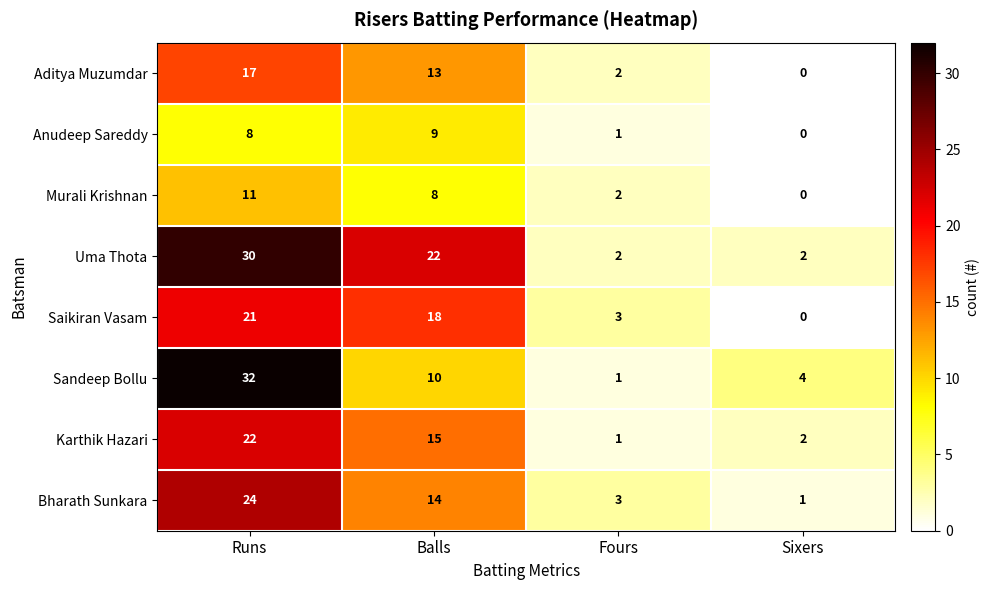

What is the difference between the second highest and second lowest values in the Saikiran Vasam series?

15